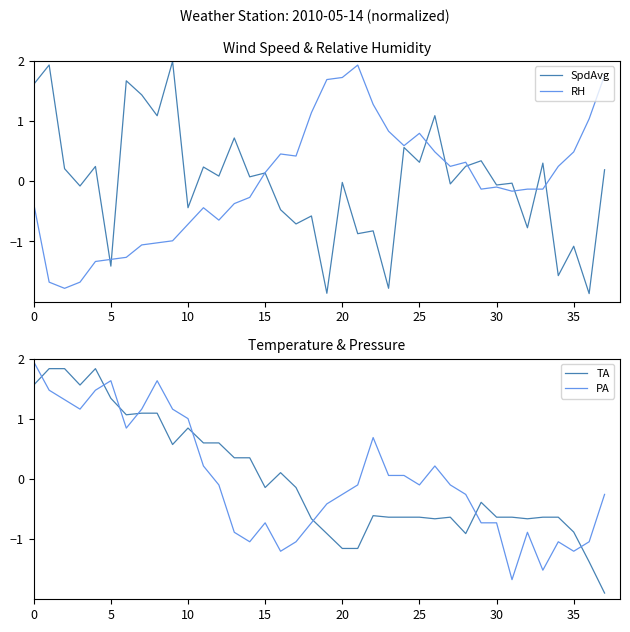

What are all the series names shown in the legend?

SpdAvg, RH, TA, PA